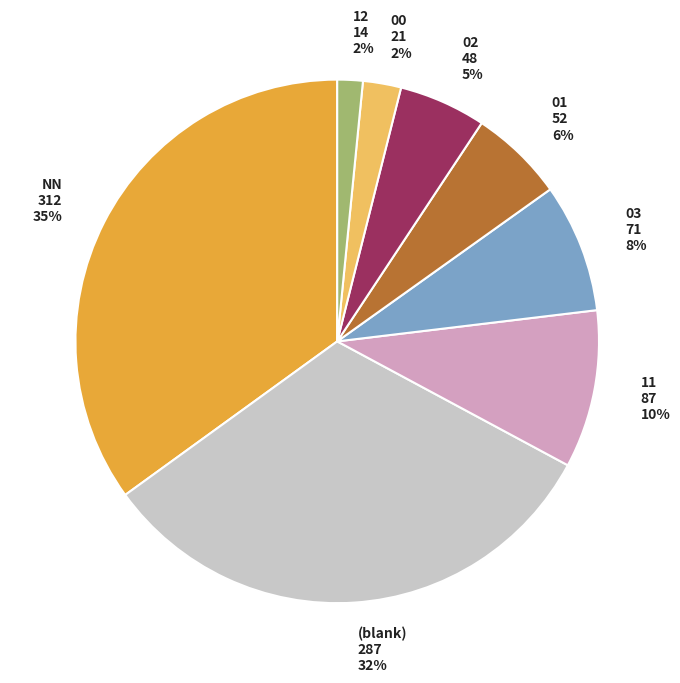

Is there any slice that represents more than half of the pie?

No